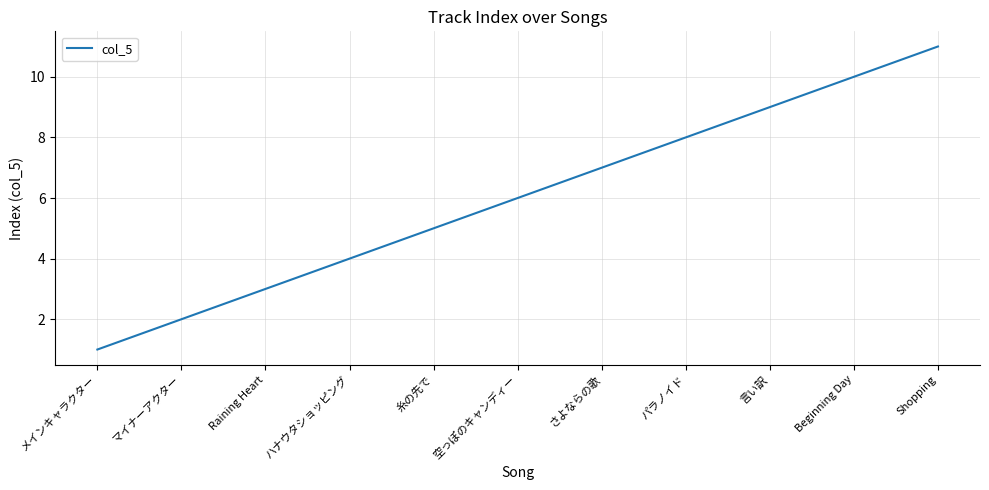

The value at さよならの歌 is 7. True or false?

True